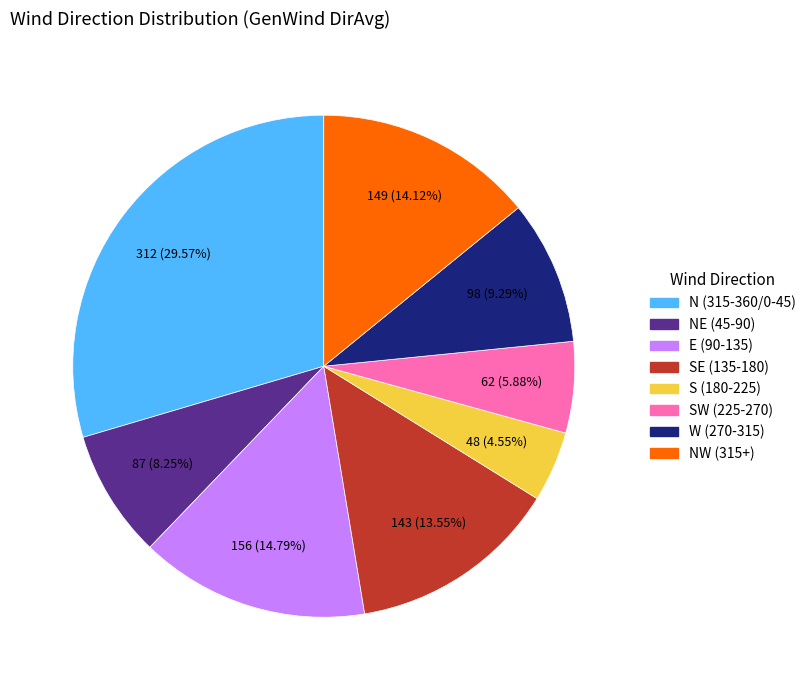

Is there a majority slice in this chart?

No